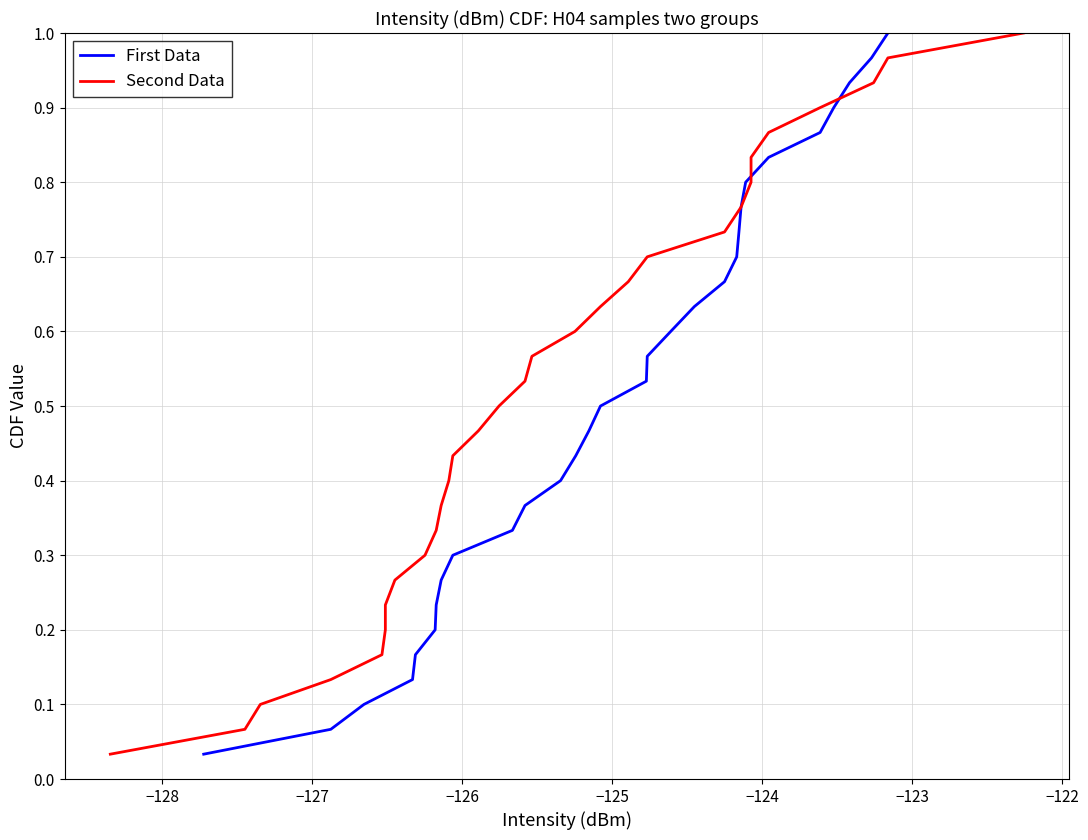

True or false: First Data has a value of 0.2 at 23.

False